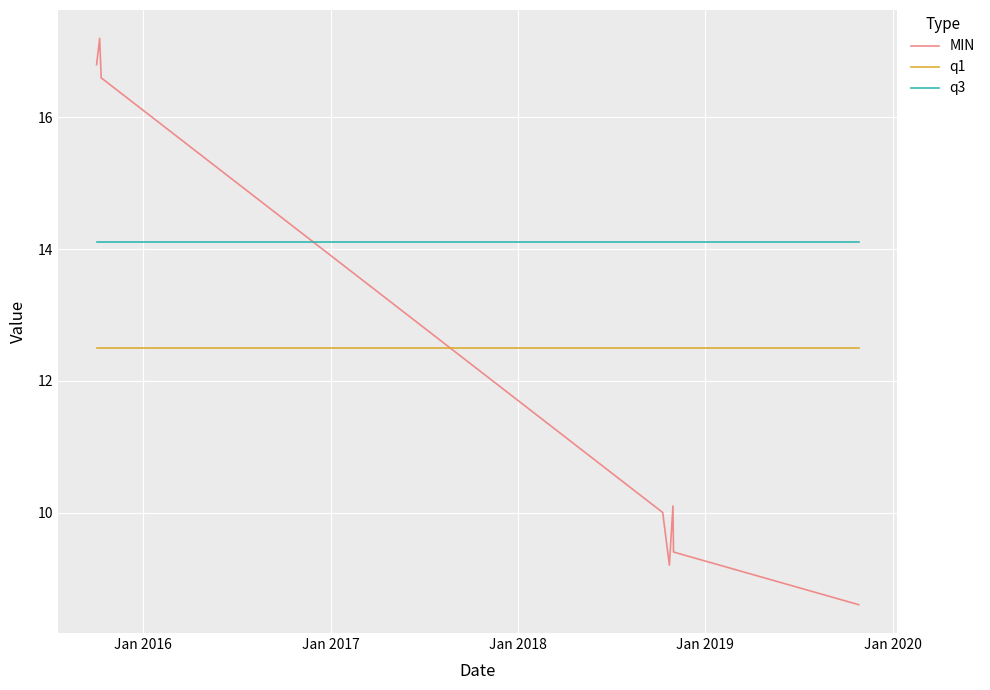

What is the minimum value for q1?

12.5